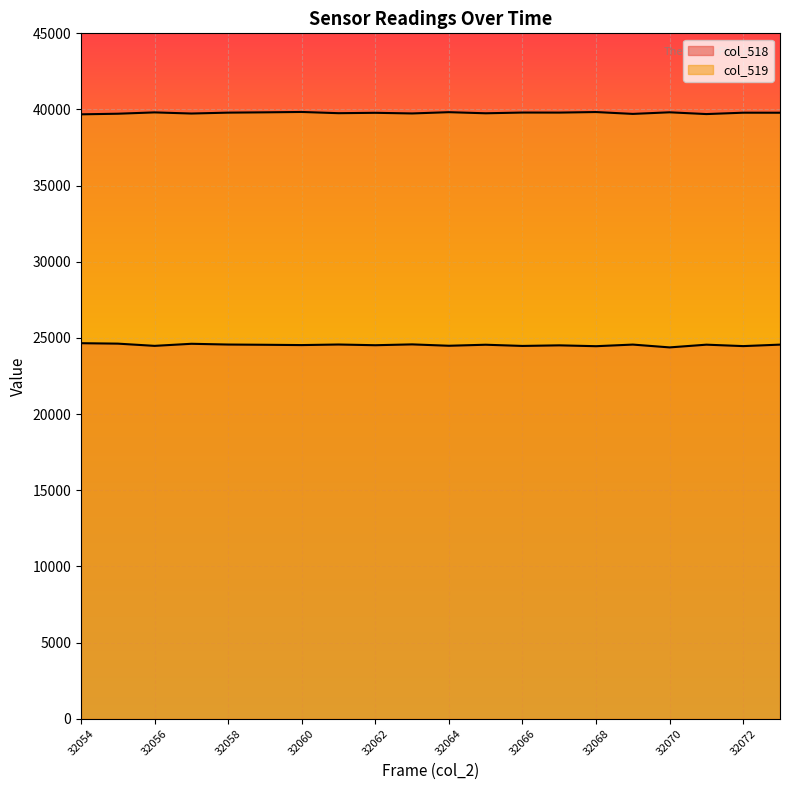

True or false: col_519 and col_518 cross at least once.

False